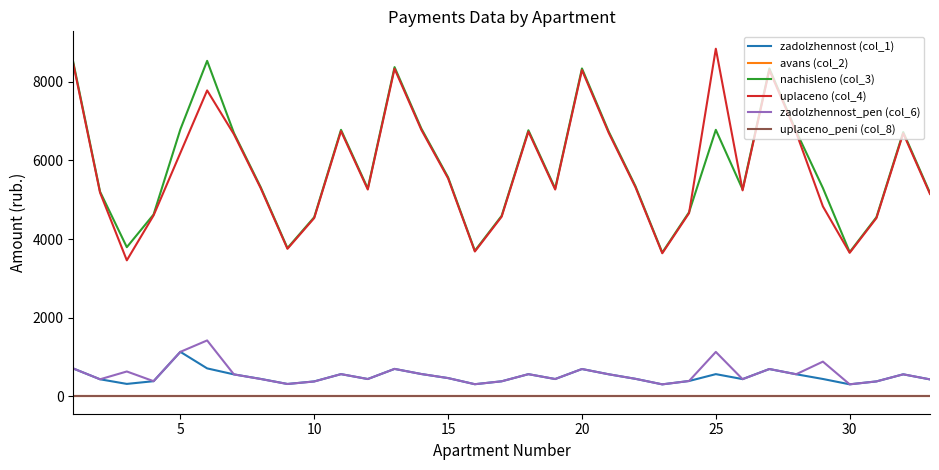

Reading right to left, list all the values displayed in this chart.

zadolzhennost (col_1): 430.9	559.9	379.6	305.6	441.3	561.8	694.7	438.4	564.7	390.0	304.6	445.1	560.9	694.7	440.3	563.7	382.4	308.4	464.1	567.5	697.5	440.3	564.7	379.6	314.1	443.2	558.0	710.8	1131.2	385.3	316.0	433.7	708.0
avans (col_2): 0.0	0.0	0.0	0.0	0.0	0.0	0.0	0.0	0.0	0.0	0.0	0.0	0.0	0.0	0.0	0.0	0.0	0.0	0.0	0.0	0.0	0.0	0.0	0.0	0.0	0.0	0.0	0.0	0.0	0.0	0.0	0.0	0.0
nachisleno (col_3): 5170.2	6718.9	4555.2	3667.0	5295.5	6741.7	8336.0	5261.3	6775.9	4680.5	3655.6	5341.0	6730.3	8336.0	5284.1	6764.5	4589.4	3701.2	5568.7	6810.0	8370.2	5284.1	6775.9	4555.2	3769.4	5318.2	6696.1	8529.6	6787.2	4623.5	3792.2	5204.3	8495.4
uplaceno (col_4): 5145.2	6686.5	4533.2	3649.2	4828.6	6709.2	8295.8	5236.6	8838.2	4657.9	3637.9	5315.2	6697.8	8295.8	5258.6	6731.9	4567.2	3682.8	5541.8	6777.1	8329.8	5258.6	6743.2	4533.7	3751.2	5293.3	6663.8	7777.6	6188.8	4601.1	3457.9	5179.1	8454.4
zadolzhennost_pen (col_6): 430.9	559.9	379.6	305.6	882.6	561.8	694.7	436.2	1129.3	390.0	304.6	445.1	560.9	694.7	440.3	563.7	382.4	308.4	464.1	567.5	697.5	440.3	564.7	377.6	314.1	440.9	558.0	1421.6	1131.2	385.3	632.0	433.7	708.0
uplaceno_peni (col_8): 0.0	0.0	0.0	0.0	0.0	0.0	0.0	0.0	0.0	0.0	0.0	0.0	0.0	0.0	0.0	0.0	0.0	0.0	0.0	0.0	0.0	0.0	0.0	0.0	0.0	0.0	0.0	0.0	0.0	0.0	0.0	0.0	0.0